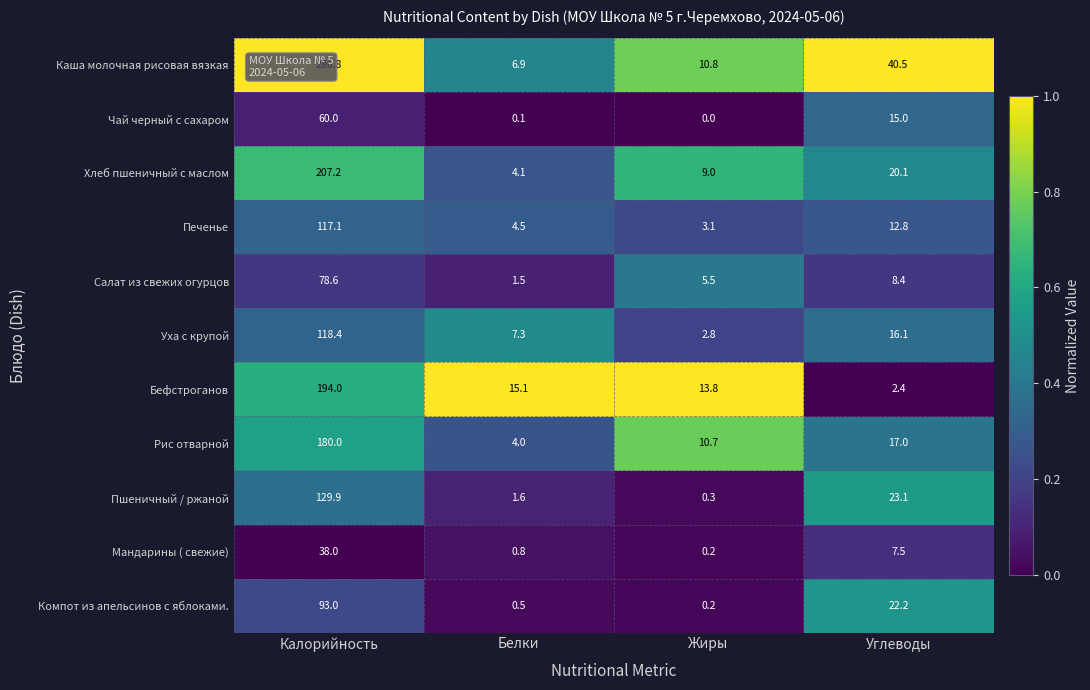

Which series has the largest total across all categories?

Каша молочная рисовая вязкая